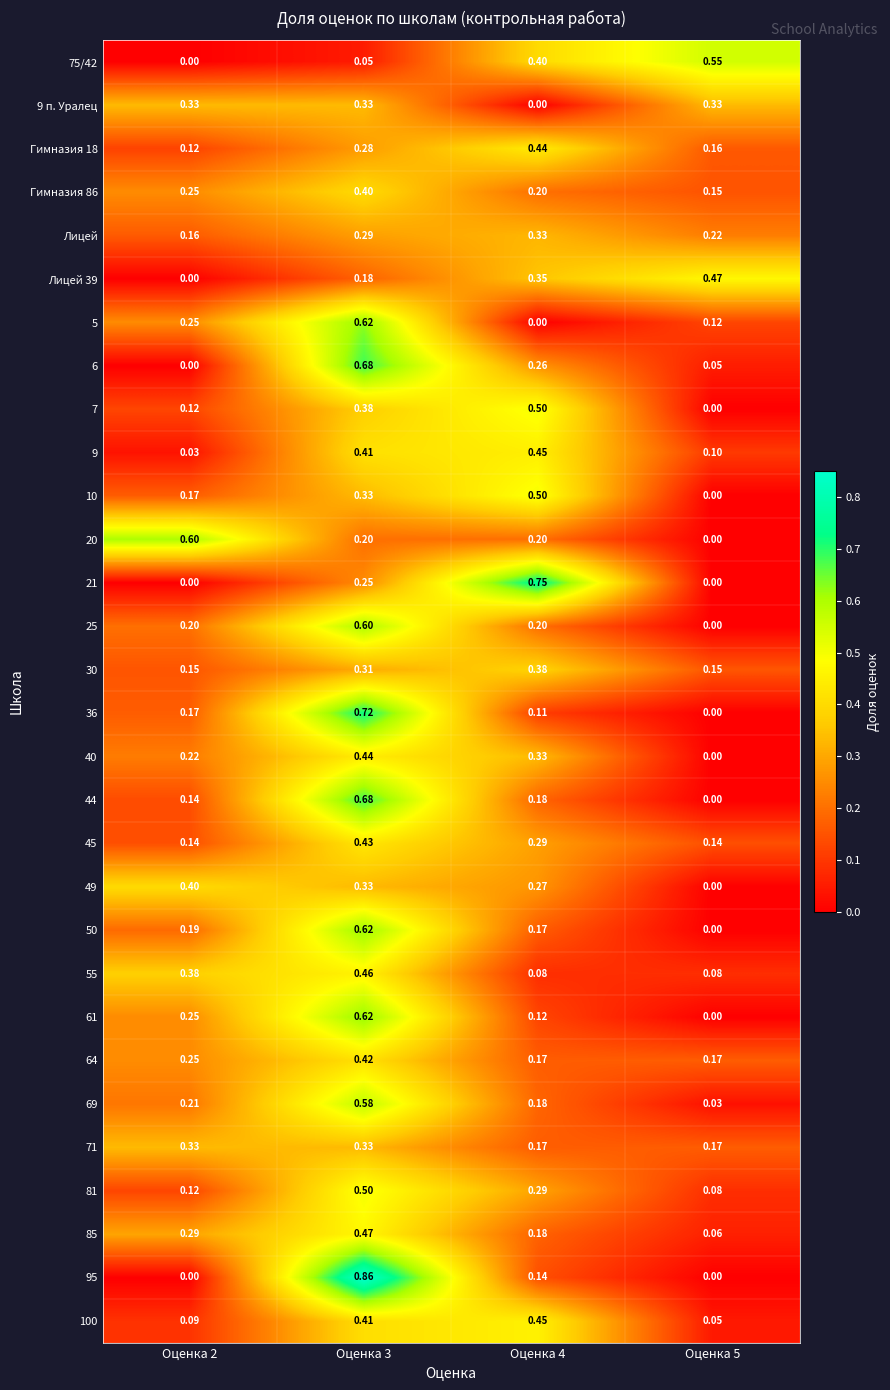

Is the value of 69 at Оценка 5 greater than the value of 64 at Оценка 5?

No